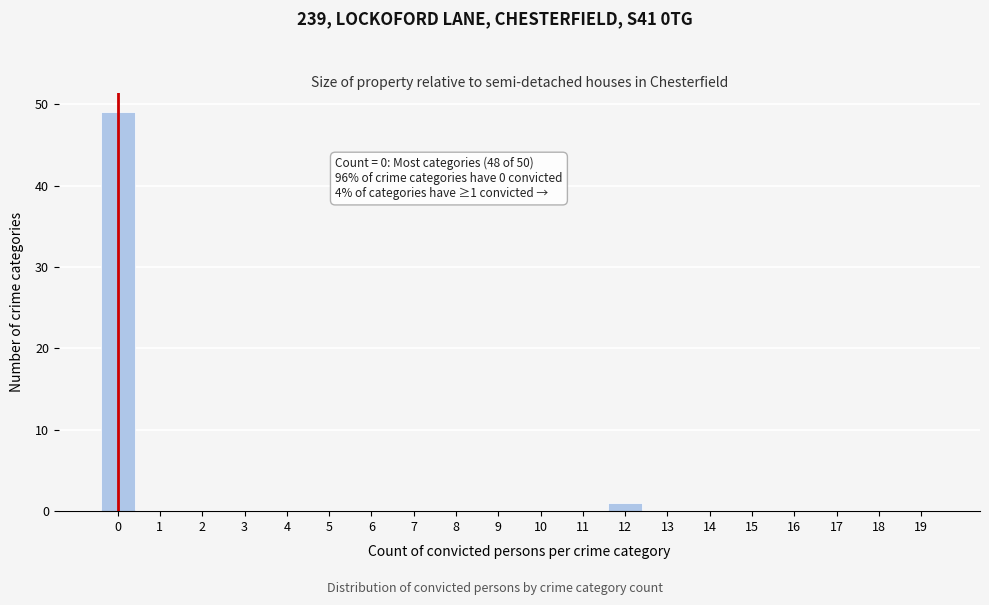

Reading left to right, list all the values displayed in this chart.

0=49	1=0	2=0	3=0	4=0	5=0	6=0	7=0	8=0	9=0	10=0	11=0	12=1	13=0	14=0	15=0	16=0	17=0	18=0	19=0